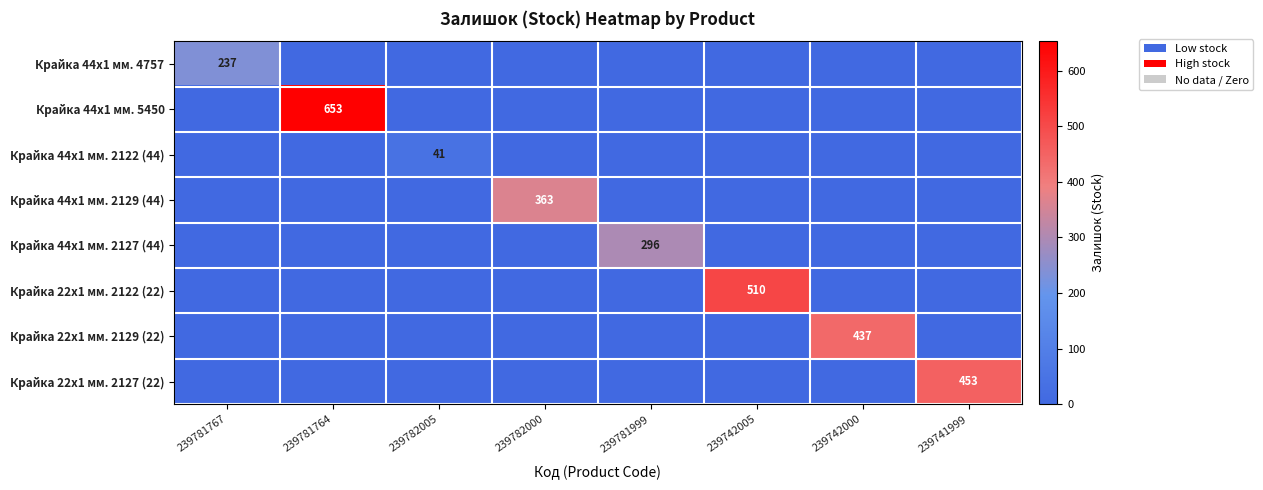

What is the greatest value displayed?

653